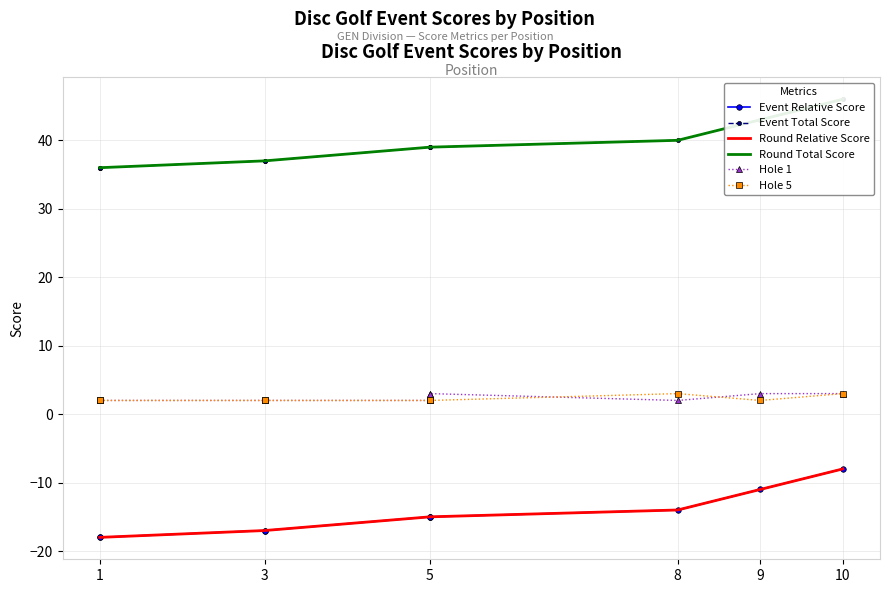

The value of Event Relative Score at 5 is -20. True or false?

False